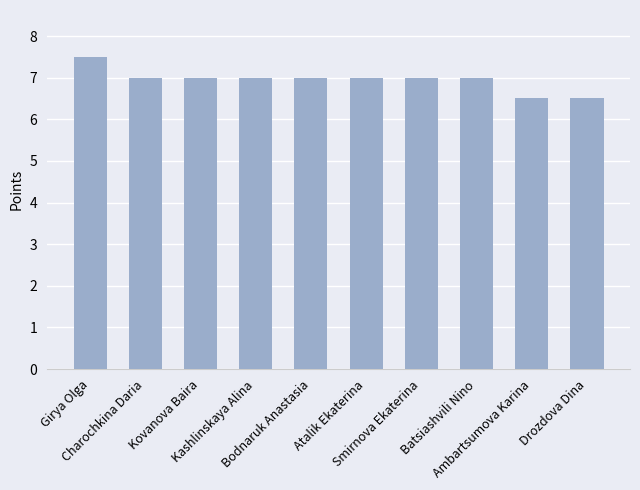

Read the value at Kovanova Baira.

7.0